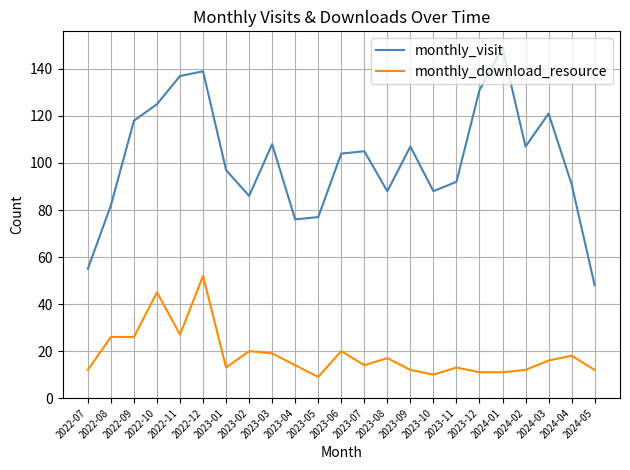

True or false: monthly_download_resource and monthly_visit intersect in this chart.

False